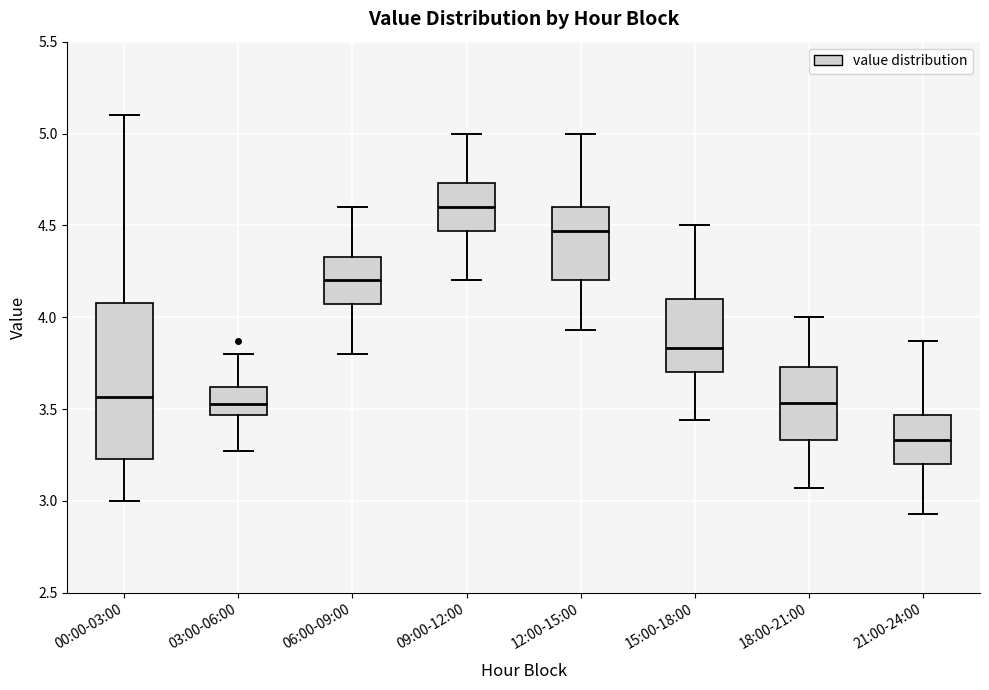

Which box's median line is the highest?

09:00-12:00